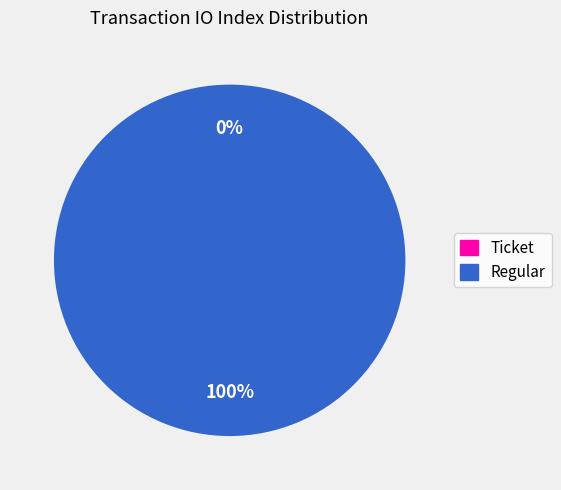

What is the total percentage of Ticket (io_index=0) and Regular (io_index=35)?

100.0%